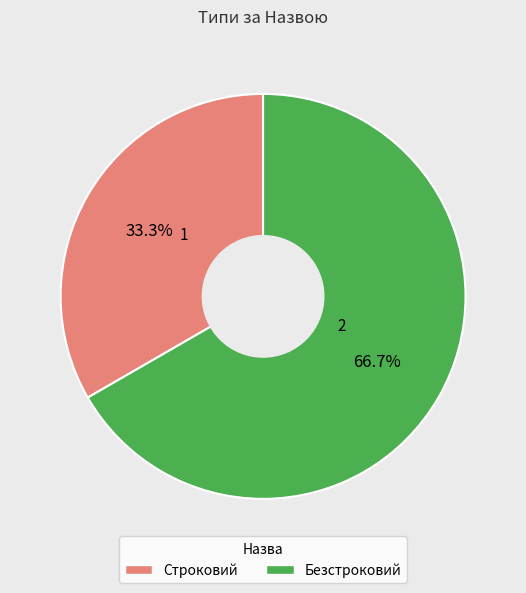

Approximately how many times larger is the value at Безстроковий compared to Строковий?

2.0